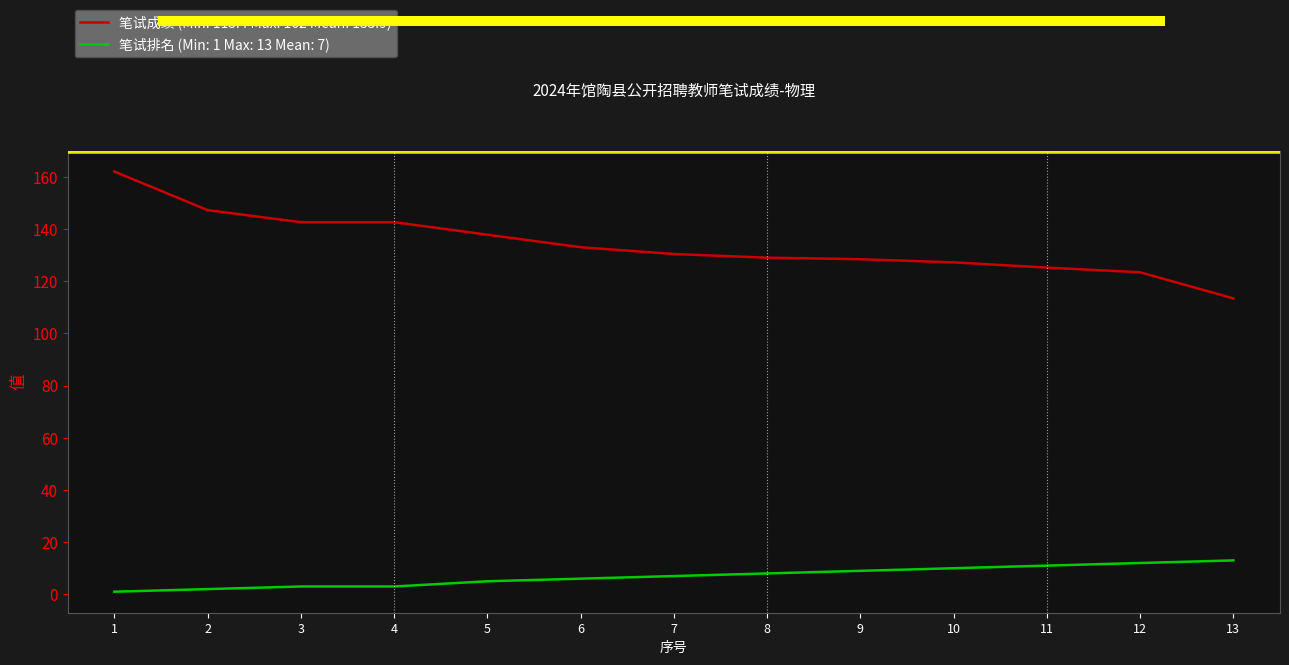

How many values in the 笔试成绩 (Min: 113.4 Max: 162 Mean: 133.9) series are below 130?

6